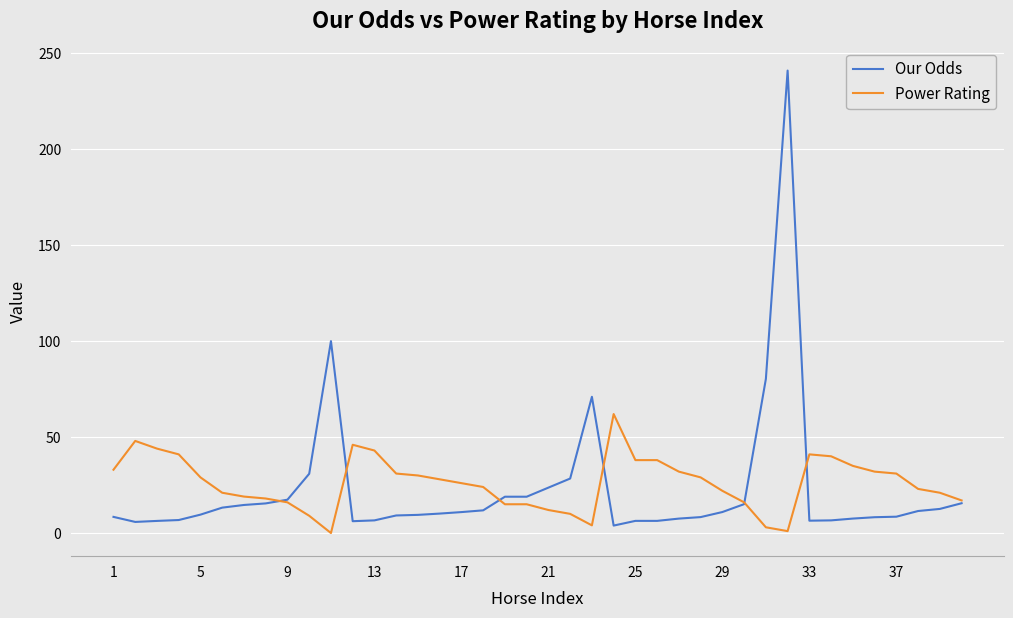

Rank the series by their maximum value, from lowest to highest.

Power Rating, Our Odds